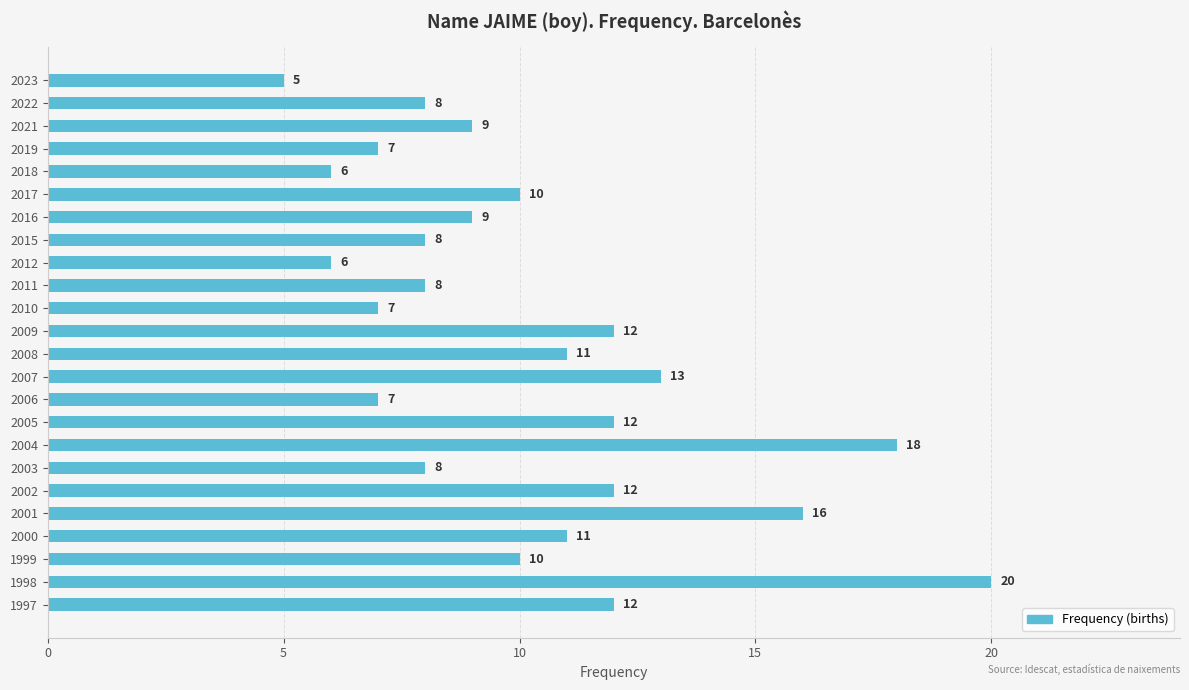

What is the approximate value at 2010, to the nearest 10?

10